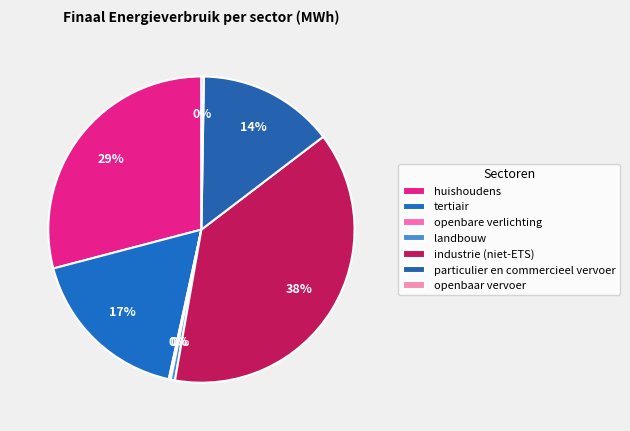

Is there a majority slice in this chart?

No